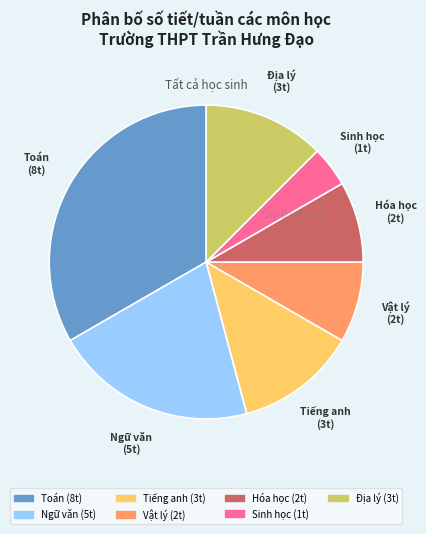

Does any single category account for the majority?

No